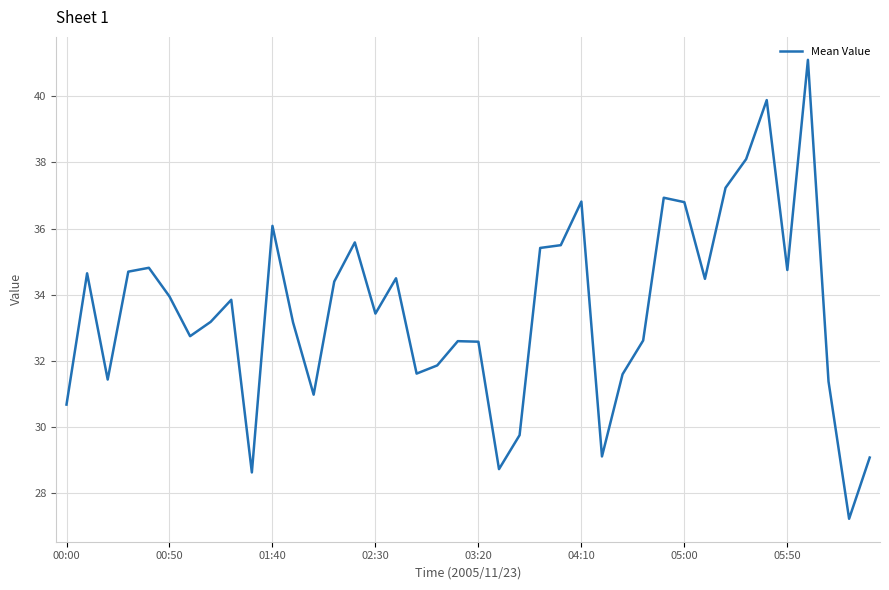

What is the difference between the maximum and minimum values?

13.9